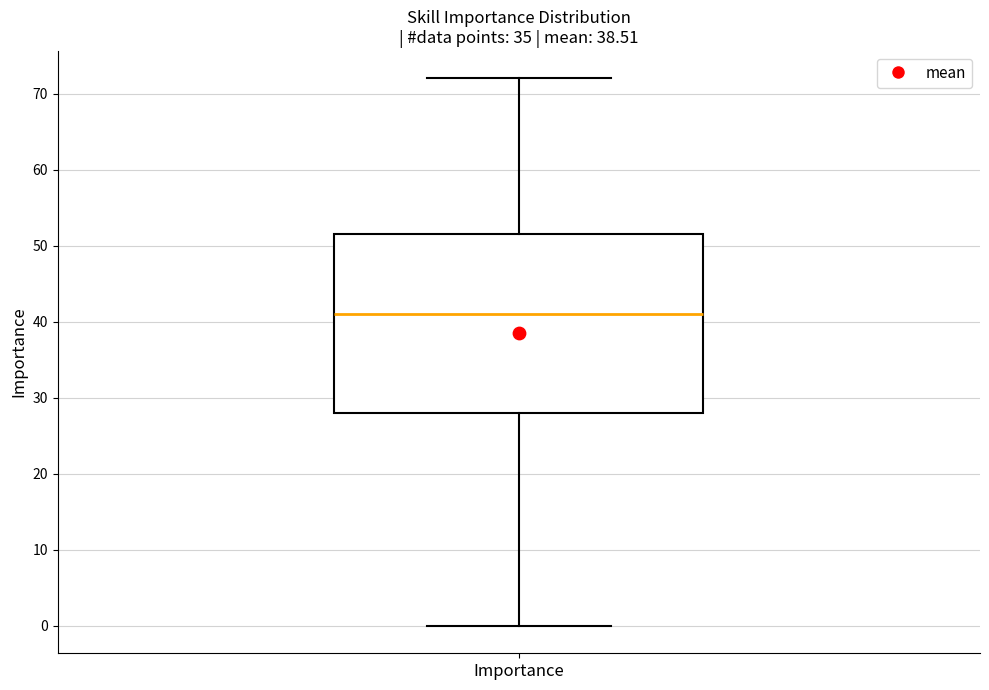

Transcribe this box plot: give where the median line is, the range the box spans, and where the two whiskers end, as read against the y-axis. The values are not printed on the chart, so give them approximately, as read against the axis.

median 41, box 28 to 52, whiskers 0 to 72